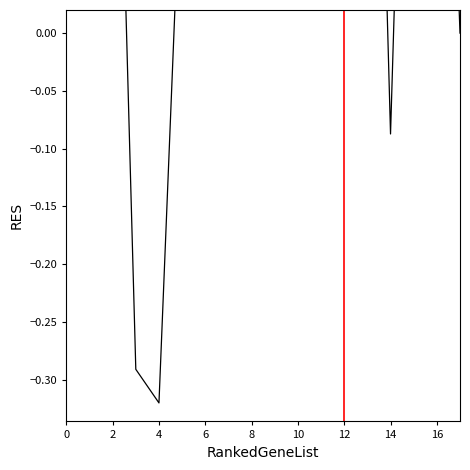

How many categories are shown in the chart?

18